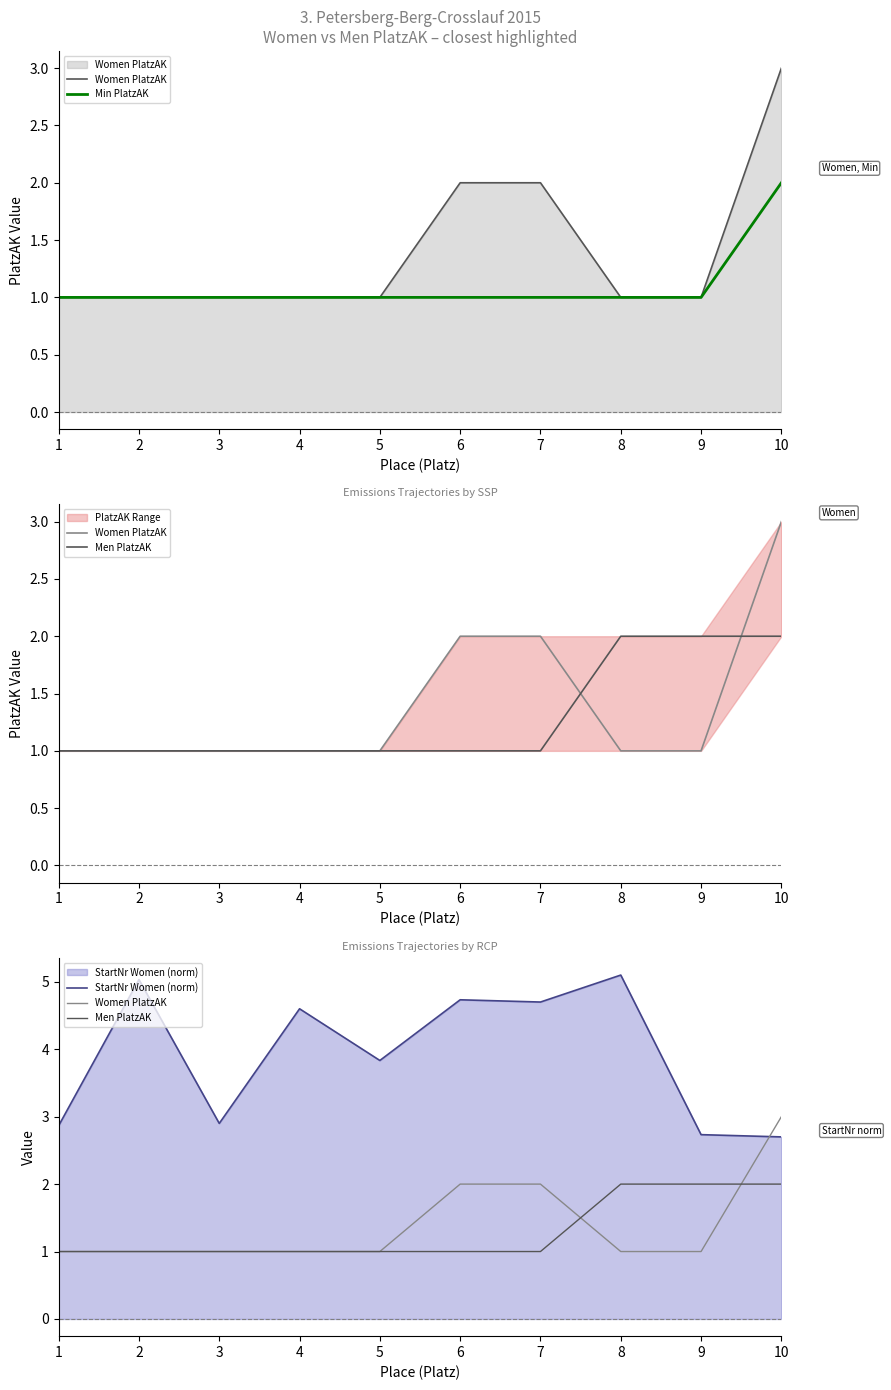

Rank the categories by Women PlatzAK value from lowest to highest.

1, 2, 3, 4, 5, 8, 9, 6, 7, 10